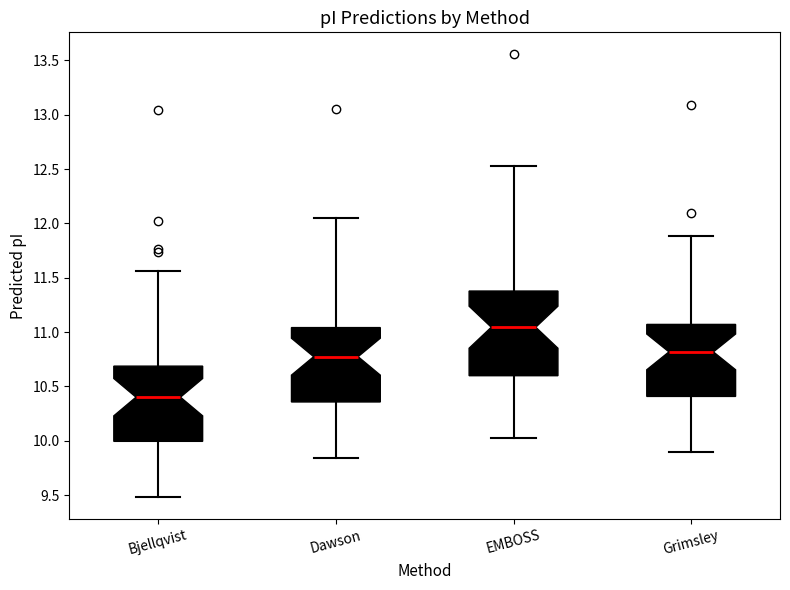

Reading left to right, transcribe this box plot: for each box, give where its median line is, the range the box spans, and where its two whiskers end, as read against the y-axis. The values are not printed on the chart, so give them approximately, as read against the axis.

Bjellqvist: median 10.40, box 10.00 to 10.70, whiskers 9.50 to 11.55
Dawson: median 10.75, box 10.35 to 11.05, whiskers 9.85 to 12.05
EMBOSS: median 11.05, box 10.60 to 11.40, whiskers 10.05 to 12.55
Grimsley: median 10.80, box 10.40 to 11.05, whiskers 9.90 to 11.90